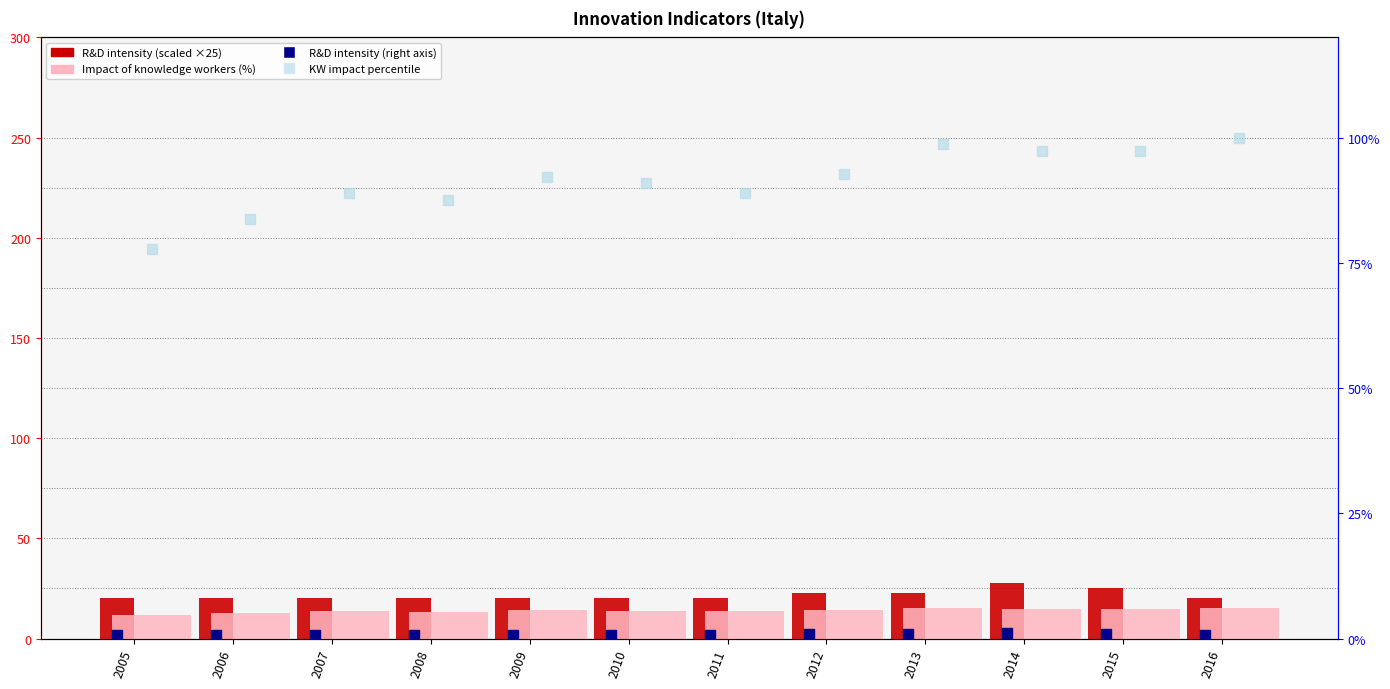

At which category is the sum across all series the highest?

2014